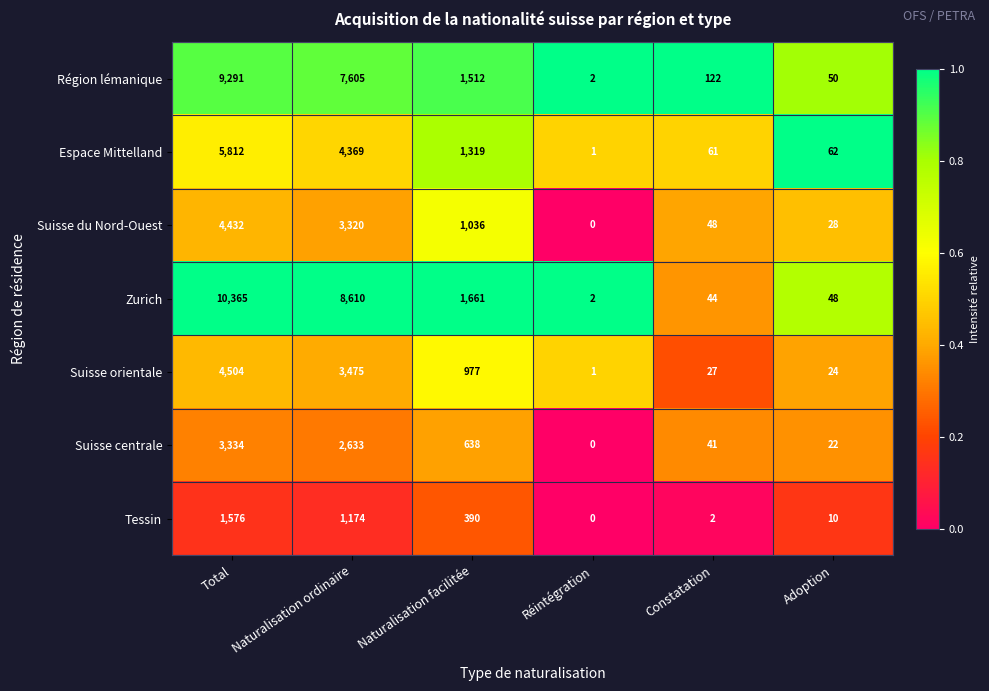

True or false: Suisse centrale has a value of 5025 at Total.

False